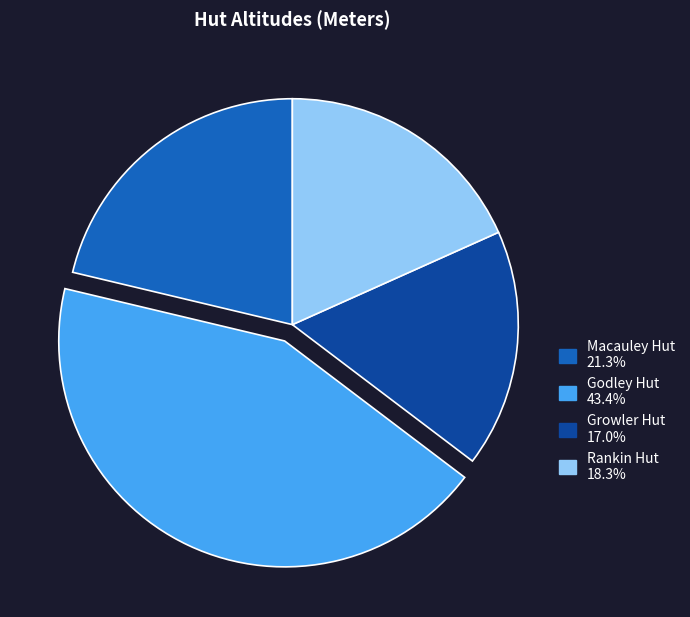

Do Growler Hut and Rankin Hut together represent more than half of the pie?

No